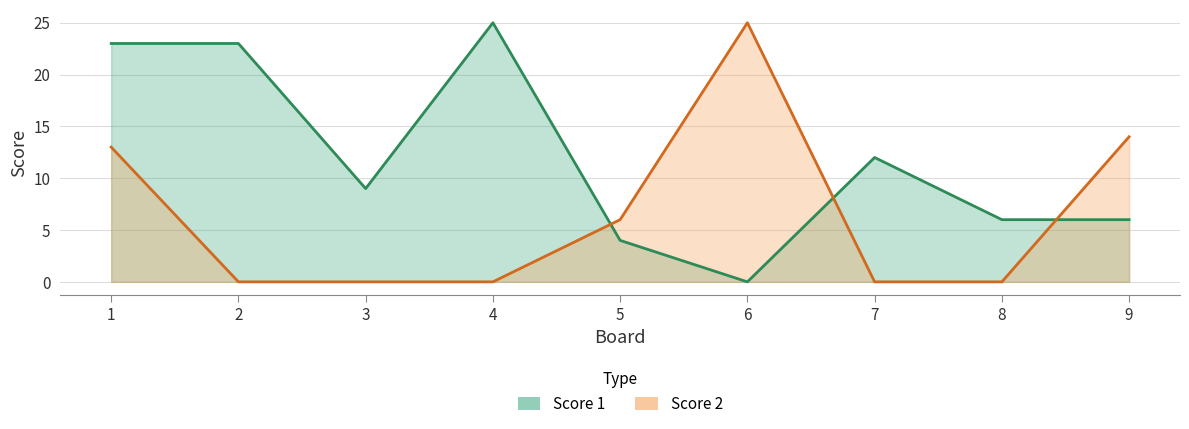

What is the greatest value displayed?

25